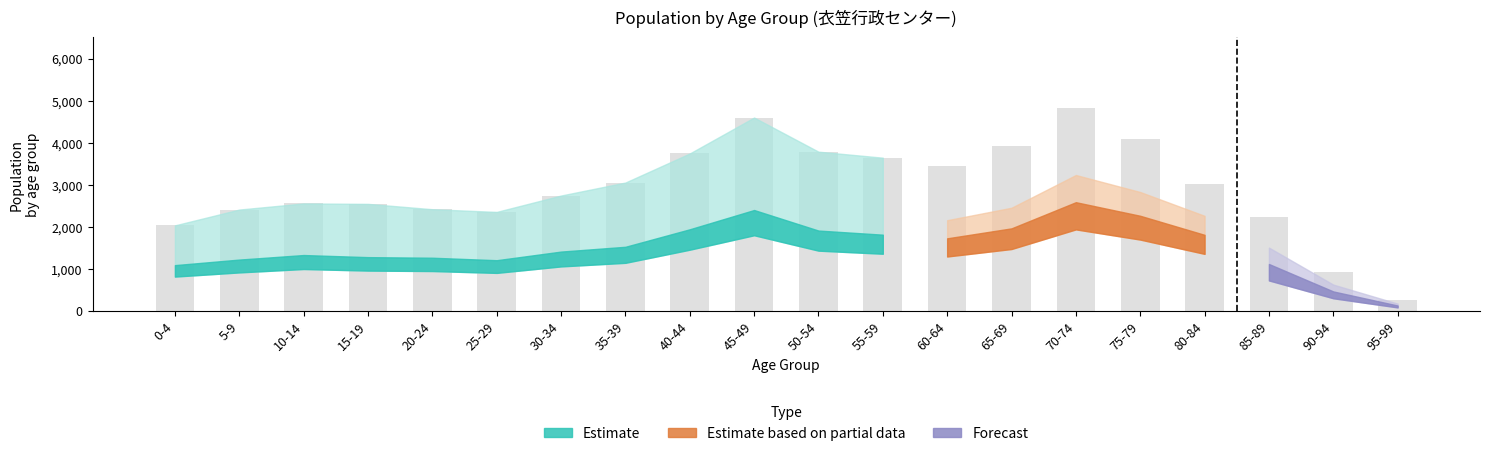

What is the change in value from 60-64 to 95-99?

-3178